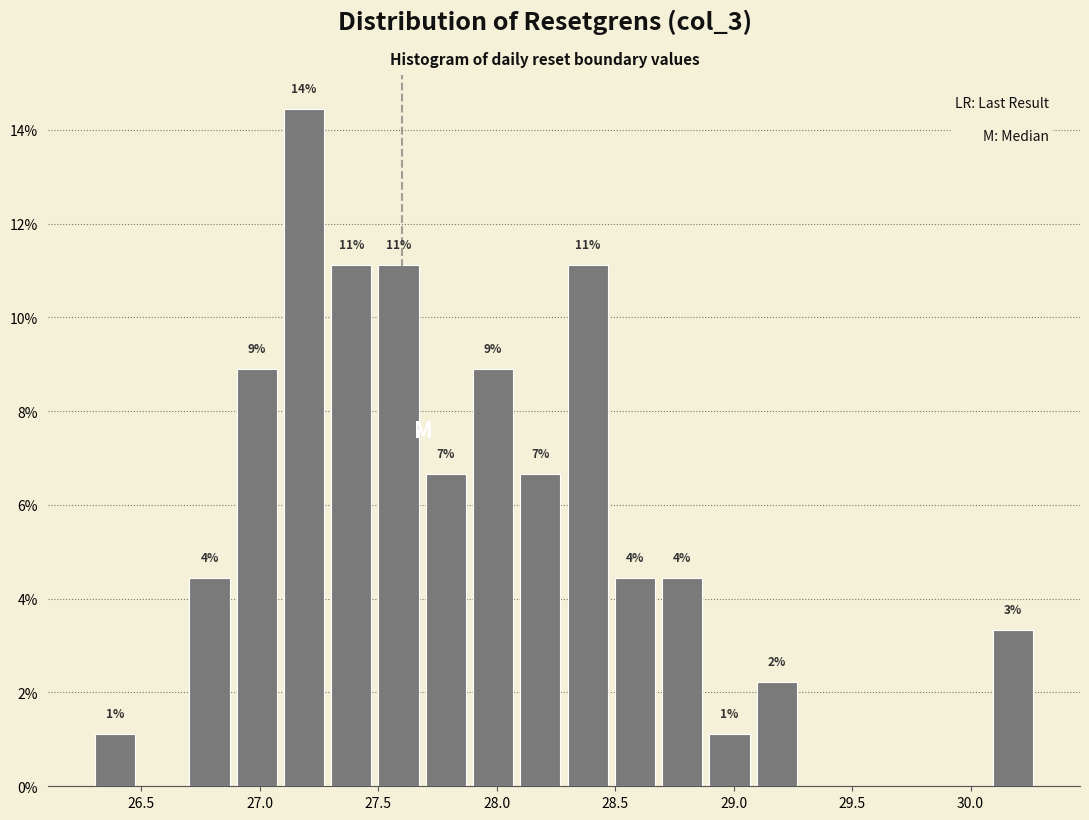

Around what value on the x-axis is the tallest bar? Give the approximate position of its centre, as read against the axis.

27.20